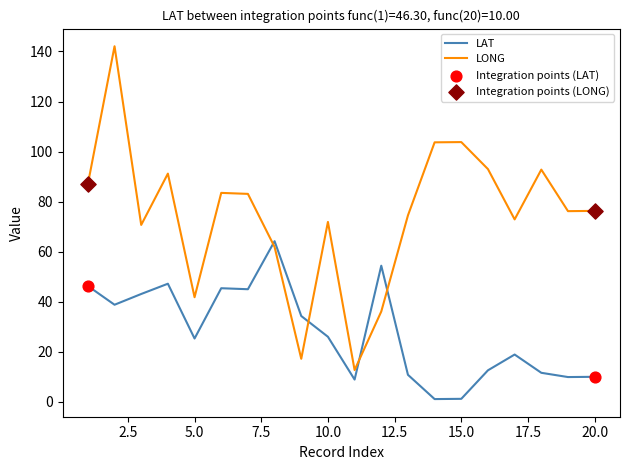

Which series has the widest spread of values?

LONG